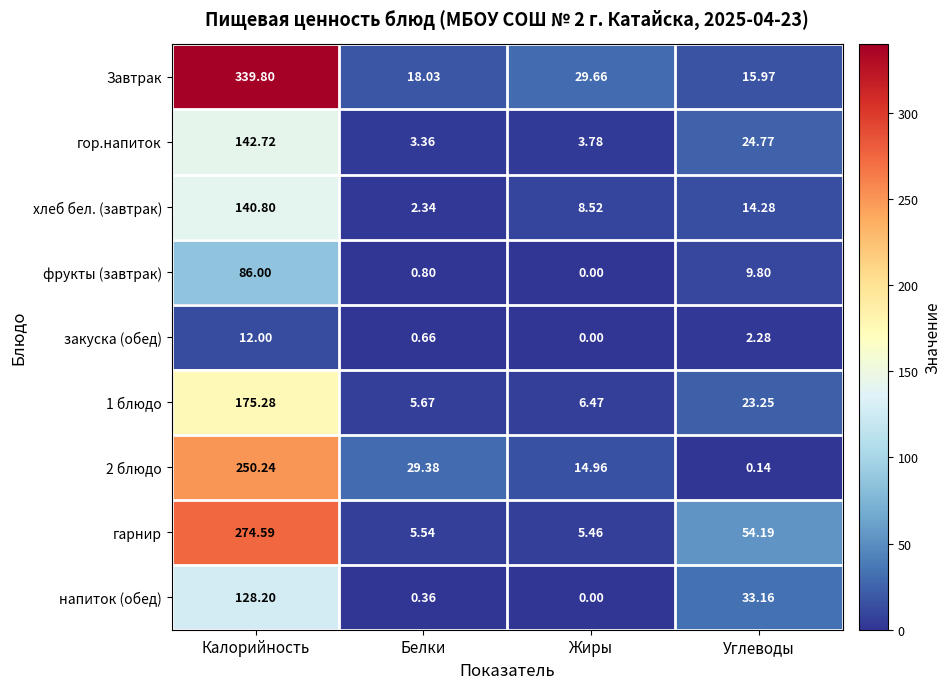

Which series has the largest total across all categories?

Завтрак